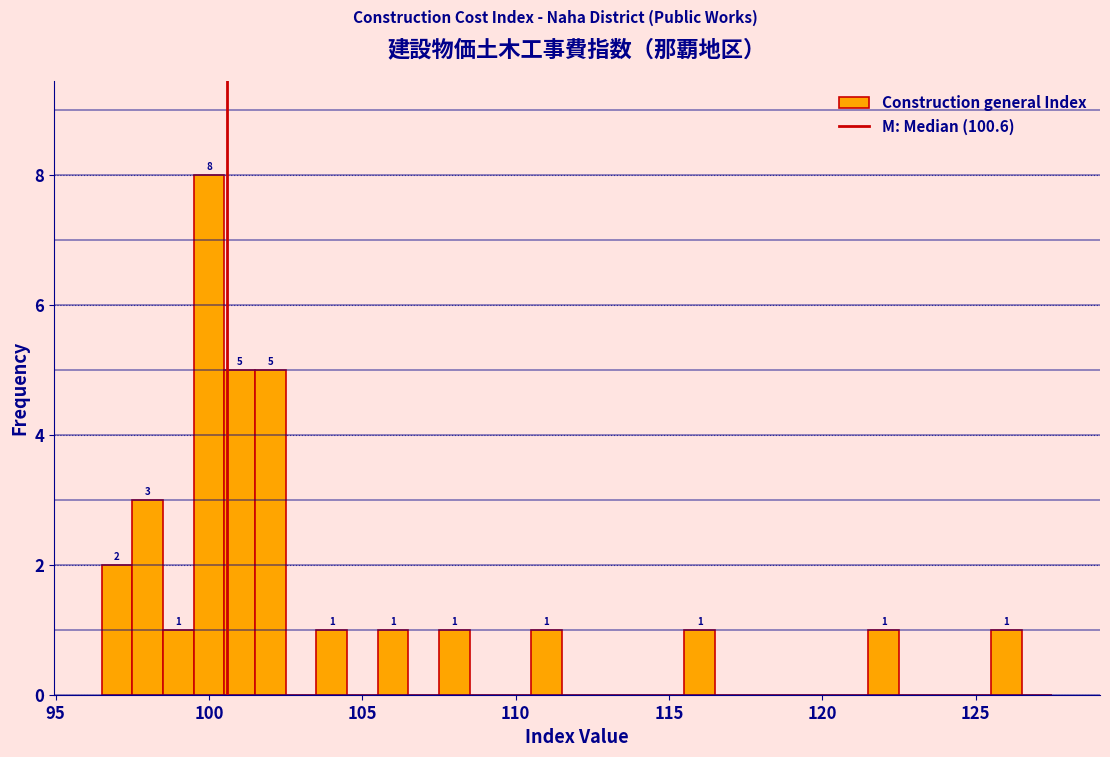

Around what value on the x-axis is the tallest bar? Give the approximate position of its centre, as read against the axis.

100.0